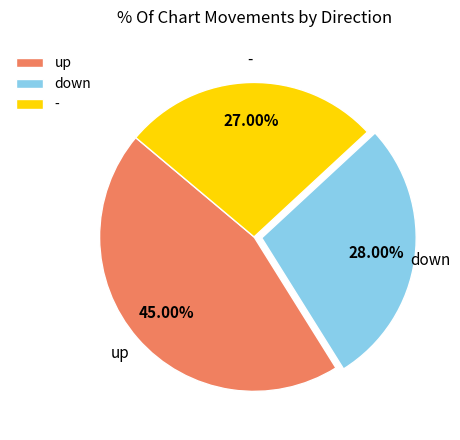

Which slice is the smallest?

-